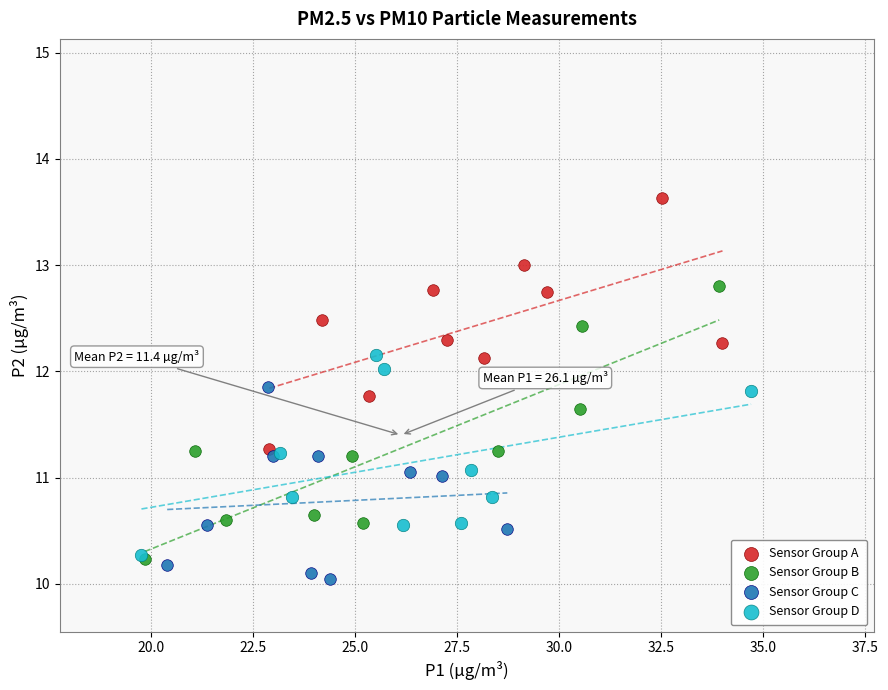

Which series reaches the maximum Y coordinate?

Sensor Group A